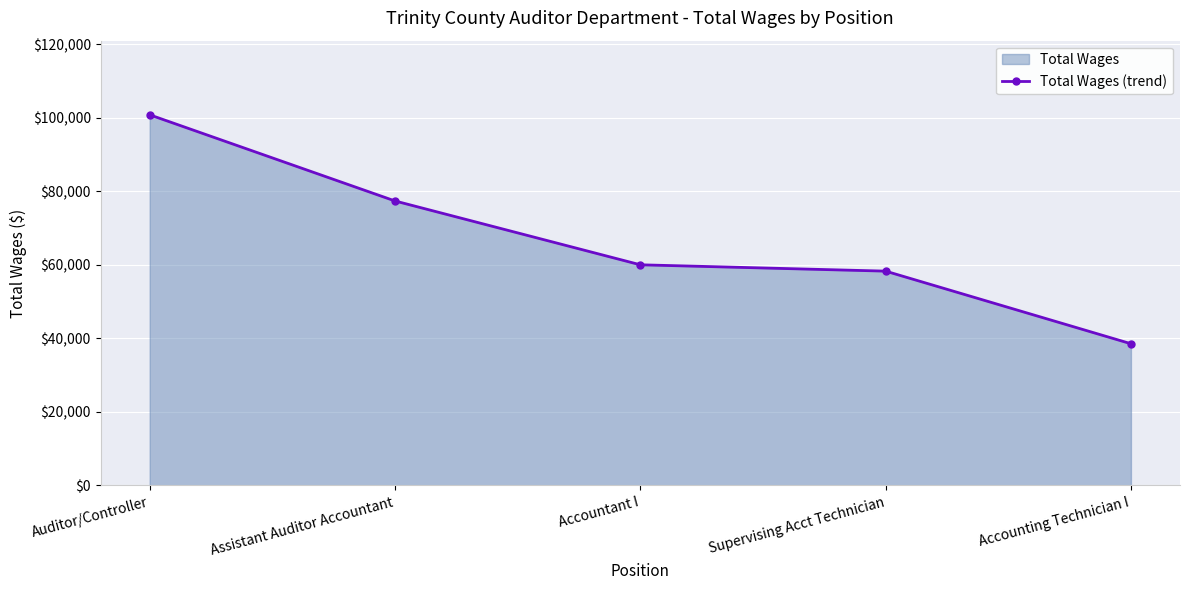

Rank the categories by value from lowest to highest.

Accounting Technician I, Supervising Acct Technician, Accountant I, Assistant Auditor Accountant, Auditor/Controller